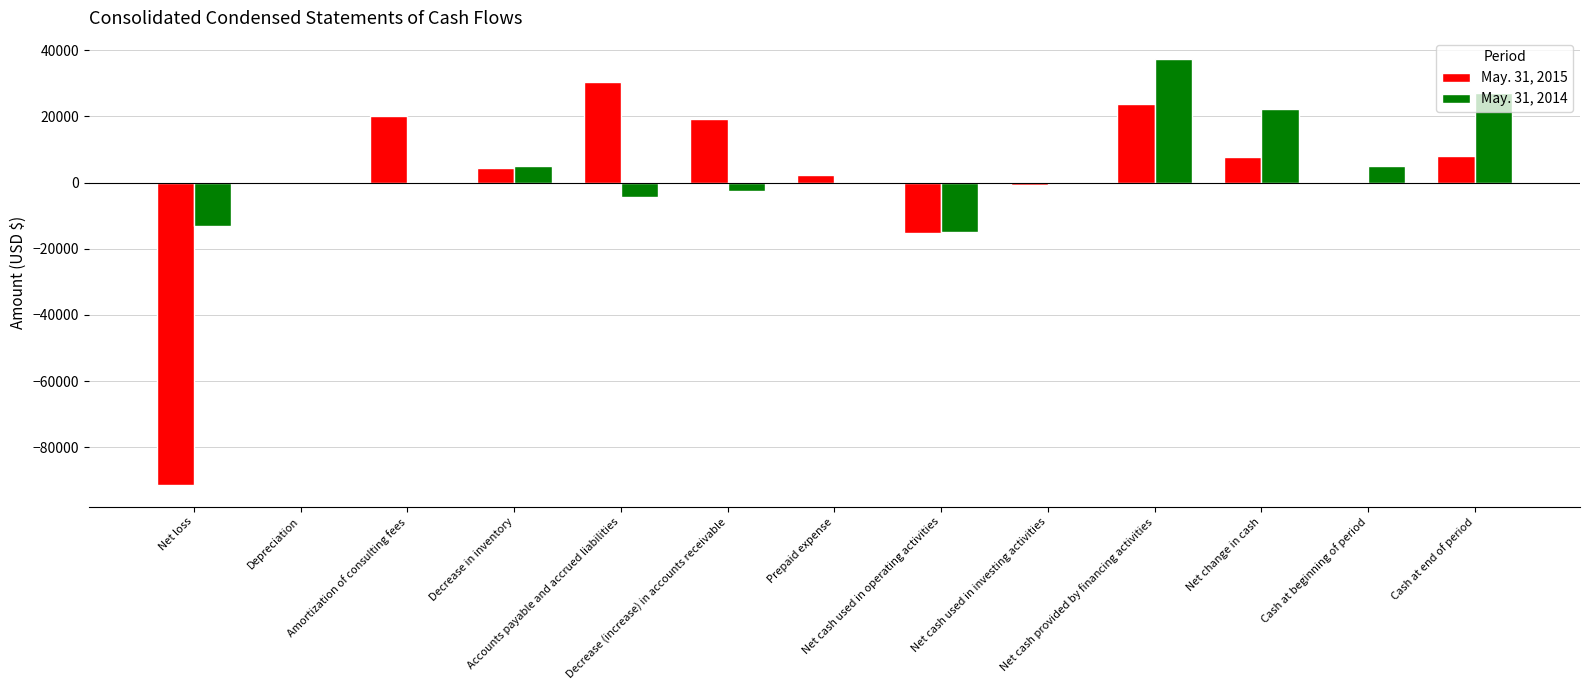

Which series has the largest range (max minus min)?

May. 31, 2015